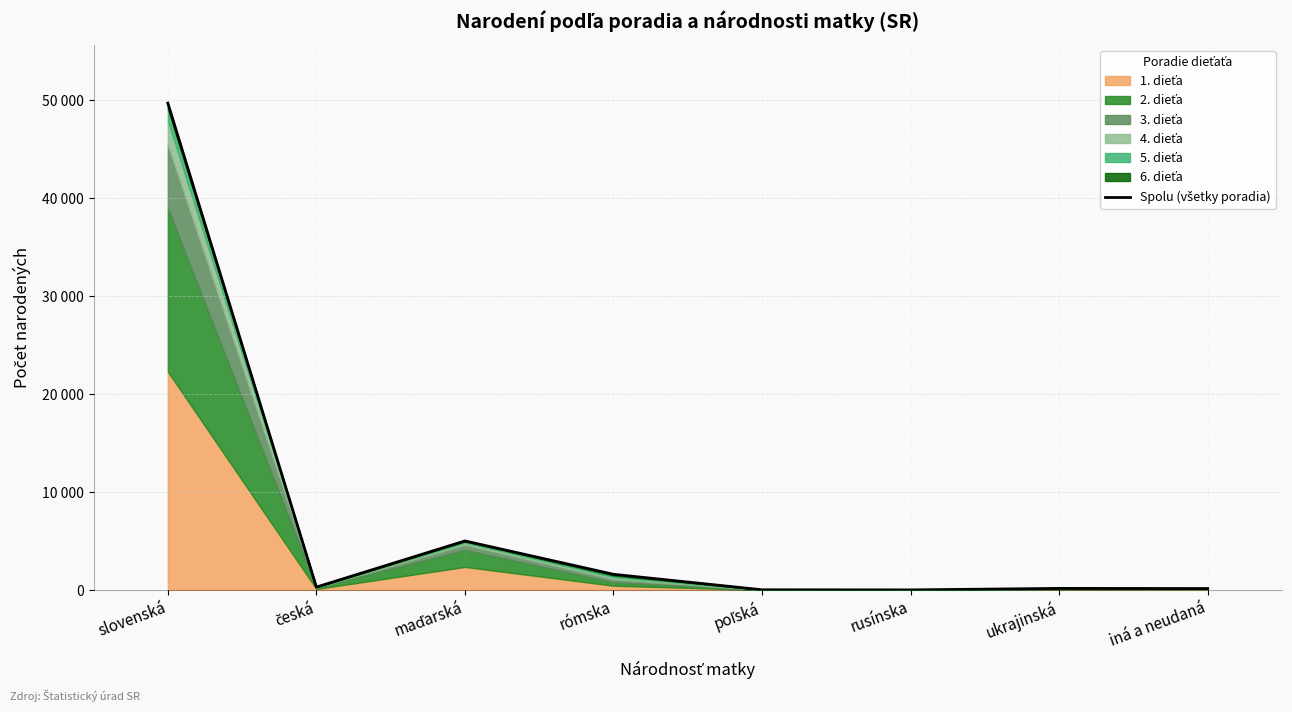

How many data points are less than 300?

4